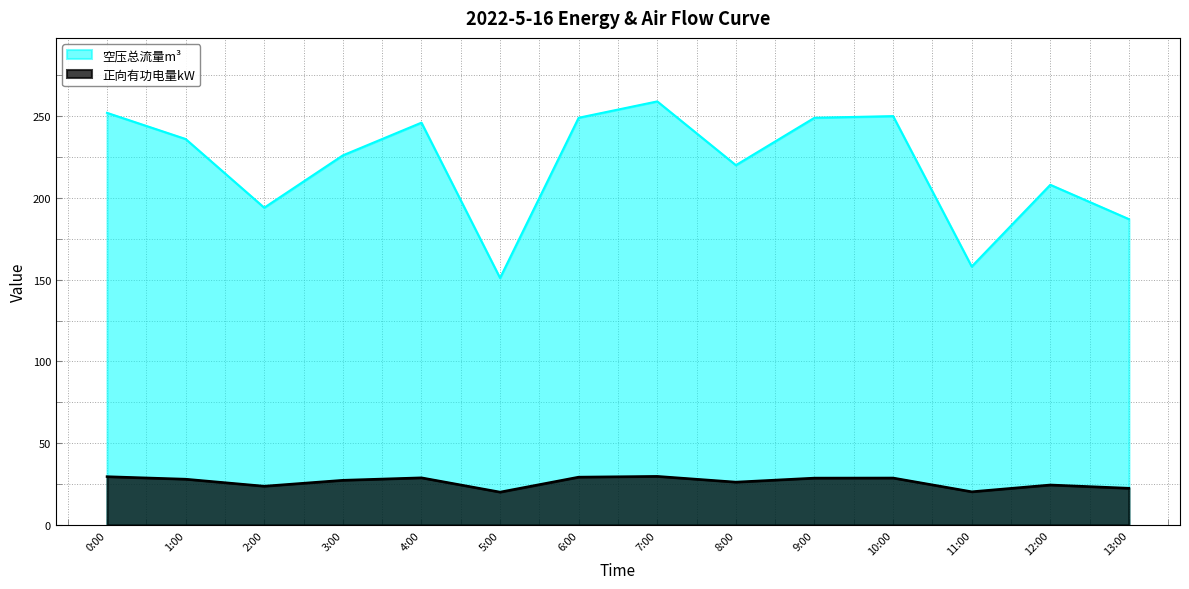

At how many categories does at least one series exceed 72?

14